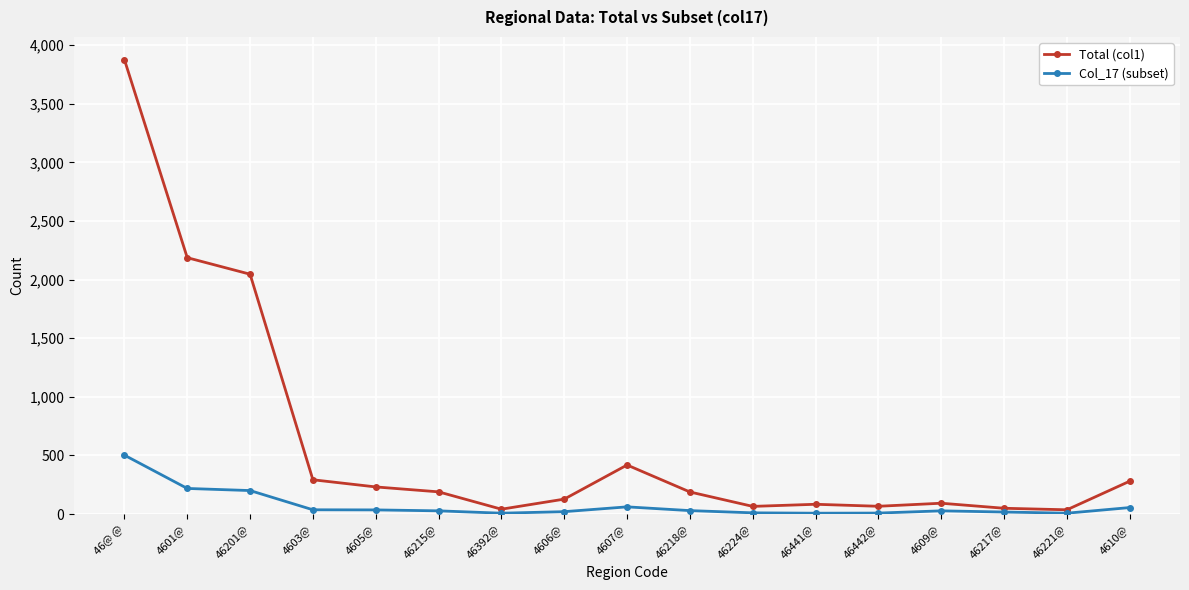

Which category has the highest value in the Col_17 (subset) series?

46@ @